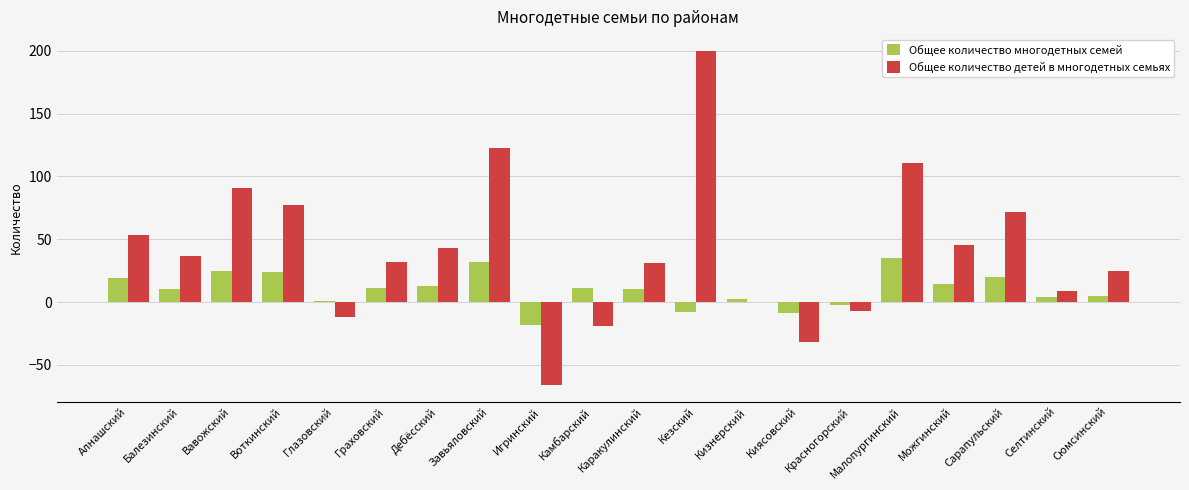

How many data points does each series have?

20